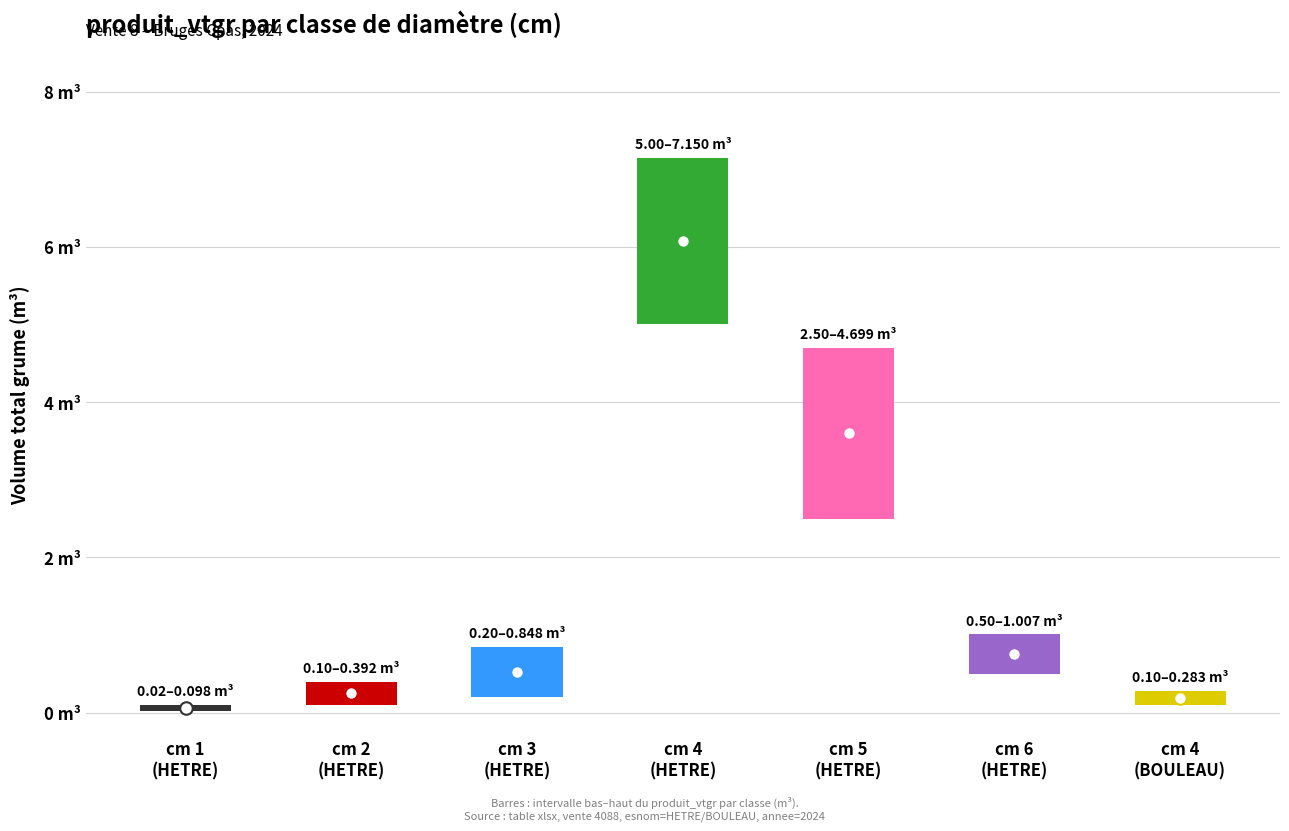

Rank the categories by value from highest to lowest.

cm=4 (HETRE), cm=5, cm=6, cm=3, cm=2, cm=4 (BOULEAU), cm=1